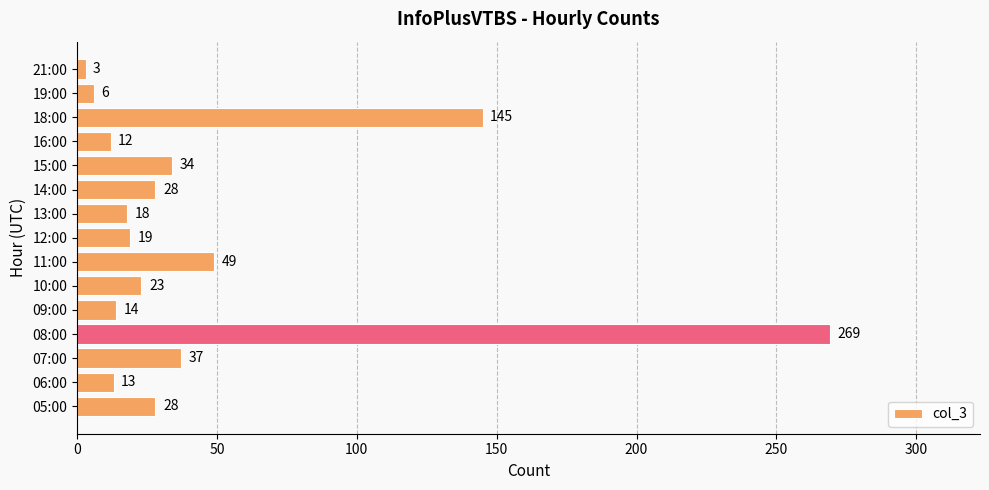

Are the bars horizontal?

Yes